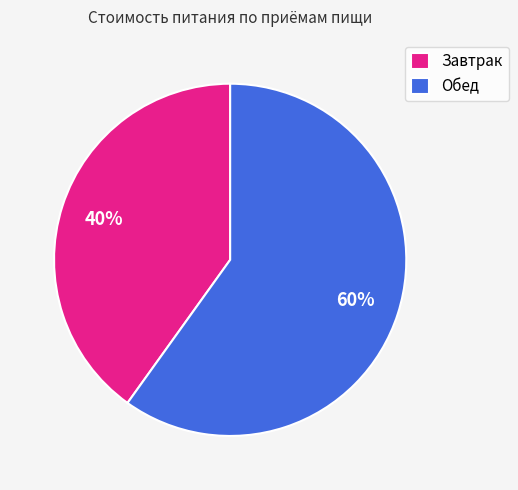

Approximately how many times larger is the value at Завтрак compared to Обед?

0.7